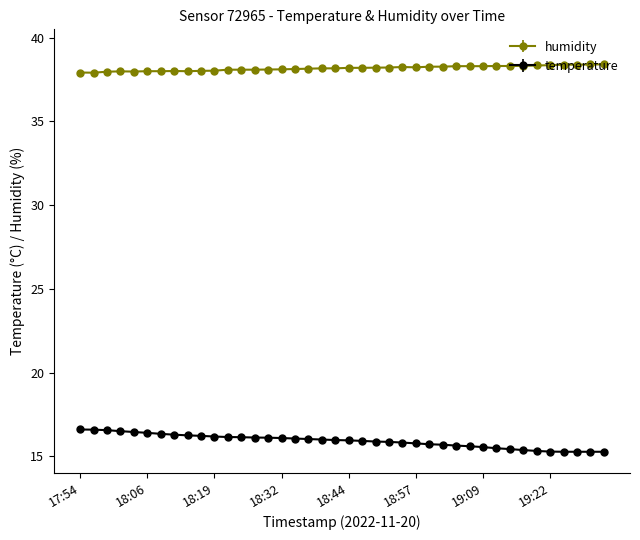

What is the average value of the temperature series?

15.9